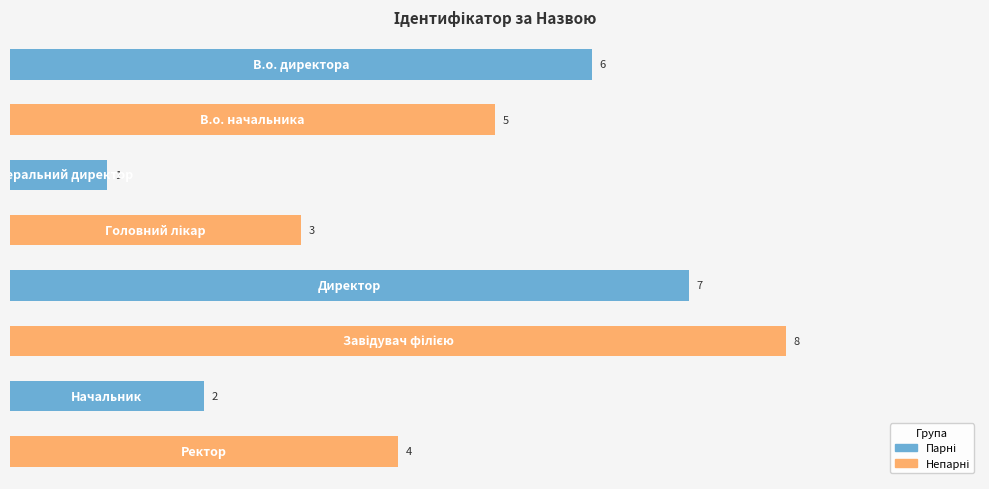

What is the difference between the maximum and minimum values?

7